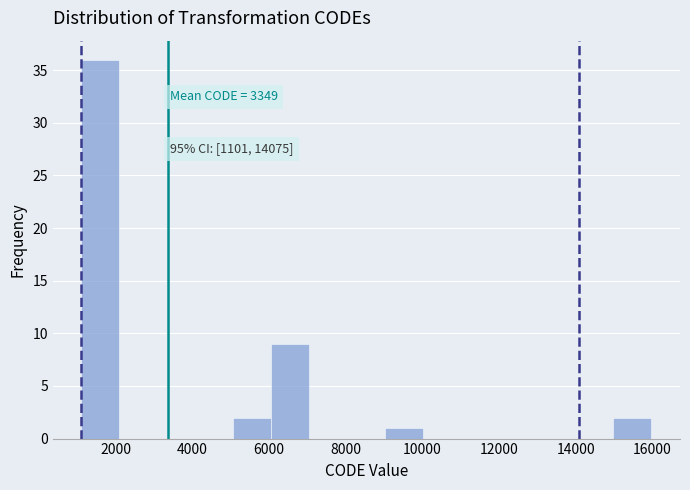

Which range on the x-axis has the tallest bar?

1200 to 2000